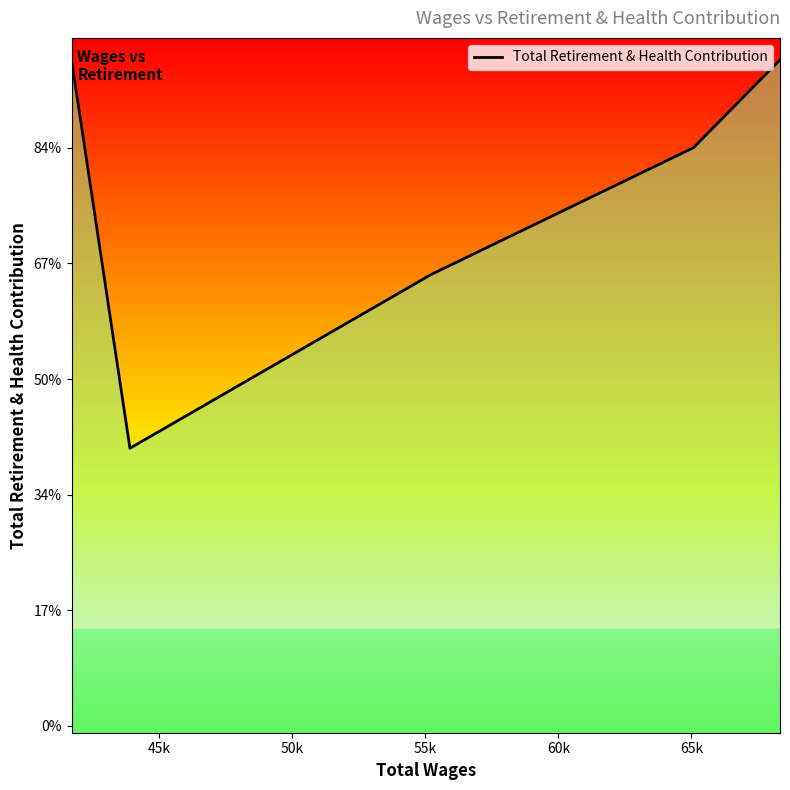

Which label corresponds to the smallest value in the chart?

45k